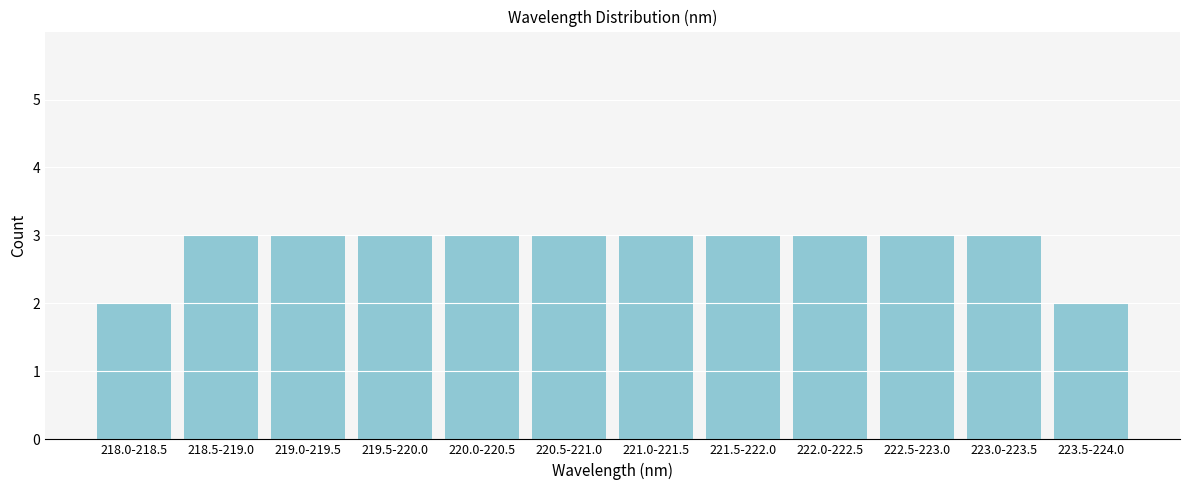

Reading left to right, transcribe all the data shown in this chart.

218.0-218.5=2	218.5-219.0=3	219.0-219.5=3	219.5-220.0=3	220.0-220.5=3	220.5-221.0=3	221.0-221.5=3	221.5-222.0=3	222.0-222.5=3	222.5-223.0=3	223.0-223.5=3	223.5-224.0=2